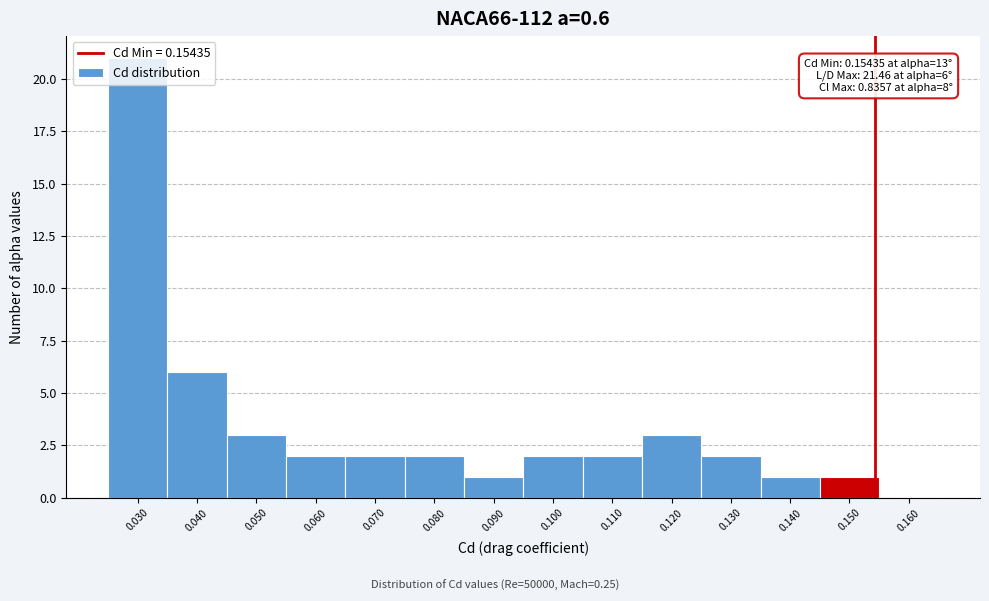

Which range on the x-axis has the tallest bar?

0.025 to 0.035